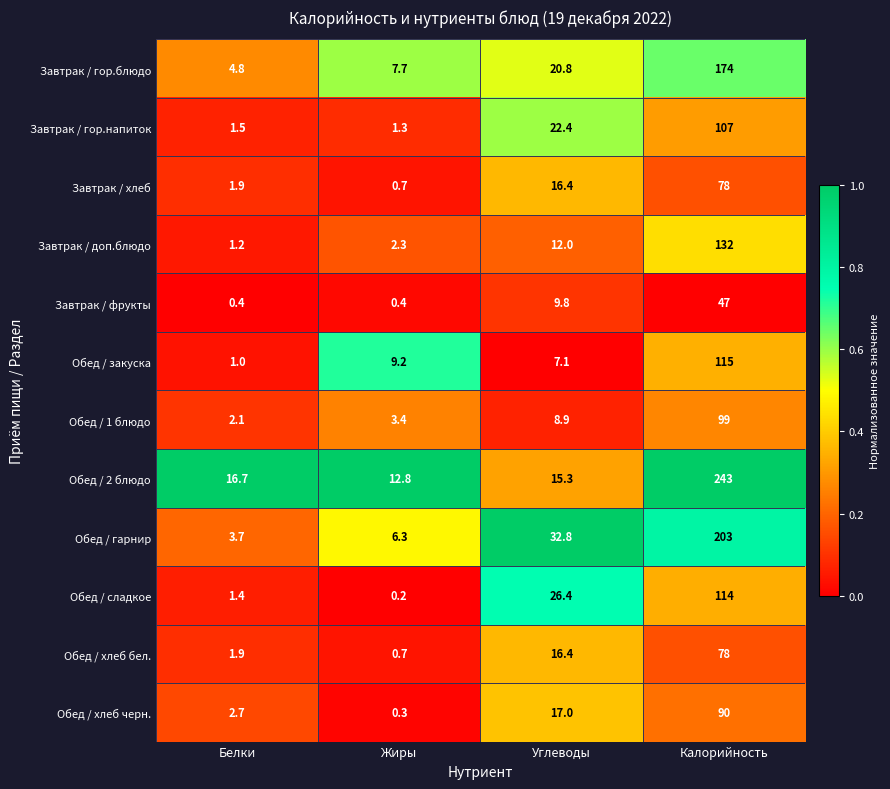

What is the difference between the maximum and second lowest values in the Обед / 2 блюдо series?

227.7